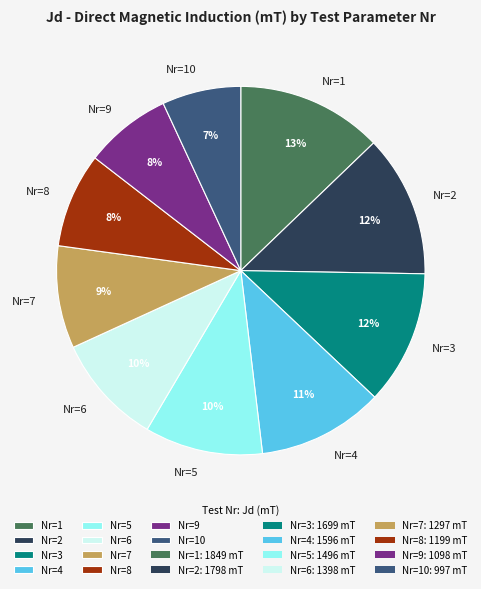

What percentage is the Nr=5 slice, to the nearest percent?

10%